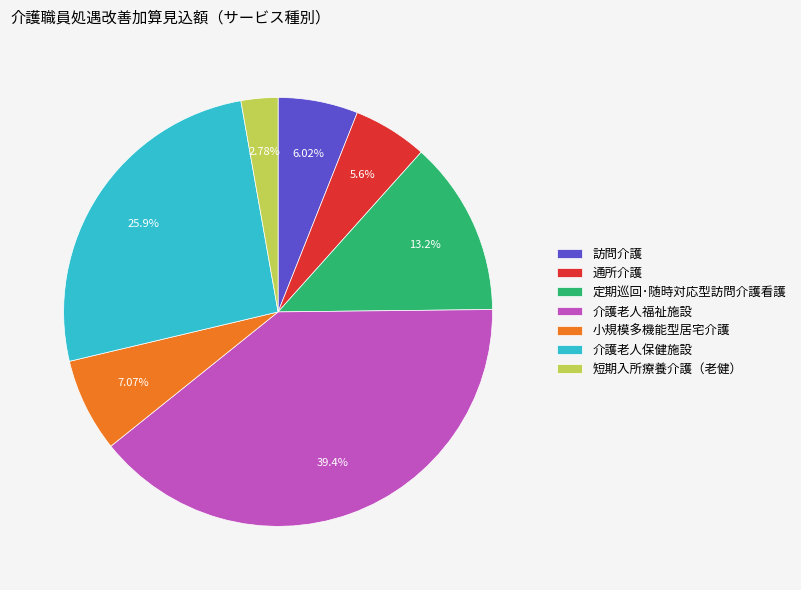

How many slices are in this pie chart?

7